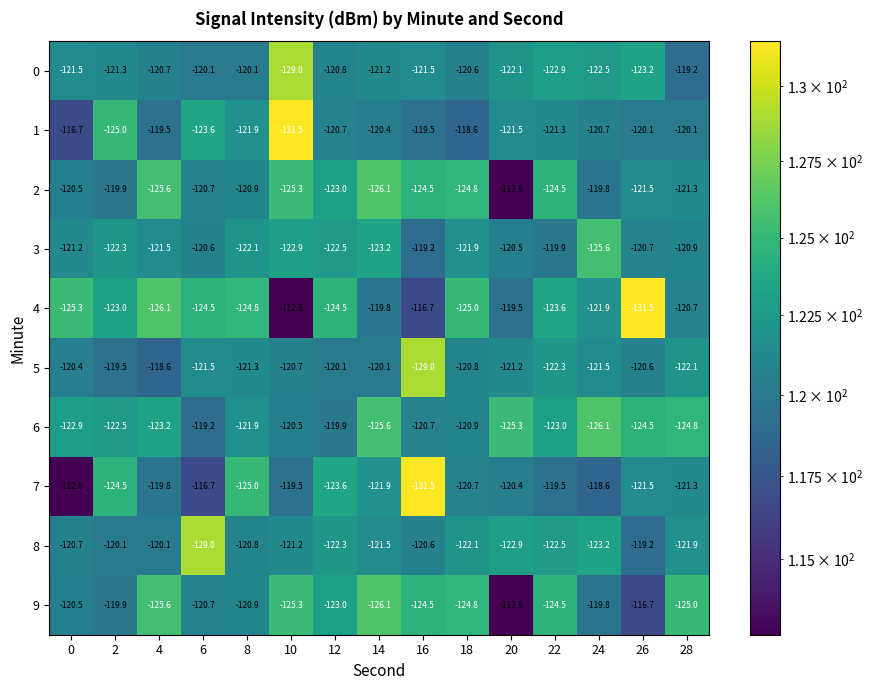

What is the difference between the 8 values at 0 and 4?

0.6